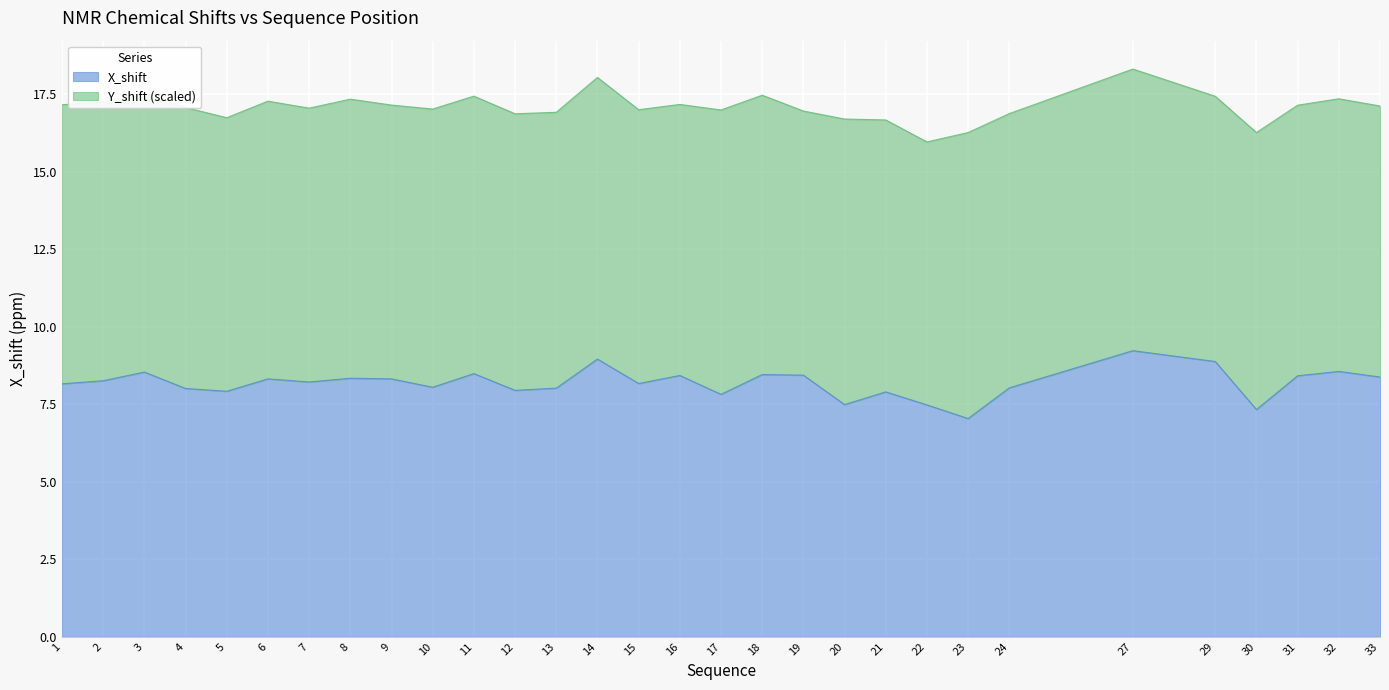

At which category does the data reach its first local valley?

5